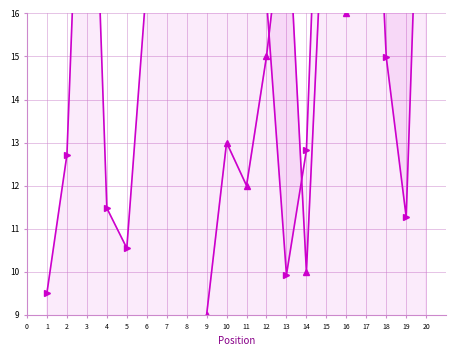

True or false: Last Week has more than 0 points higher than both neighbors.

True